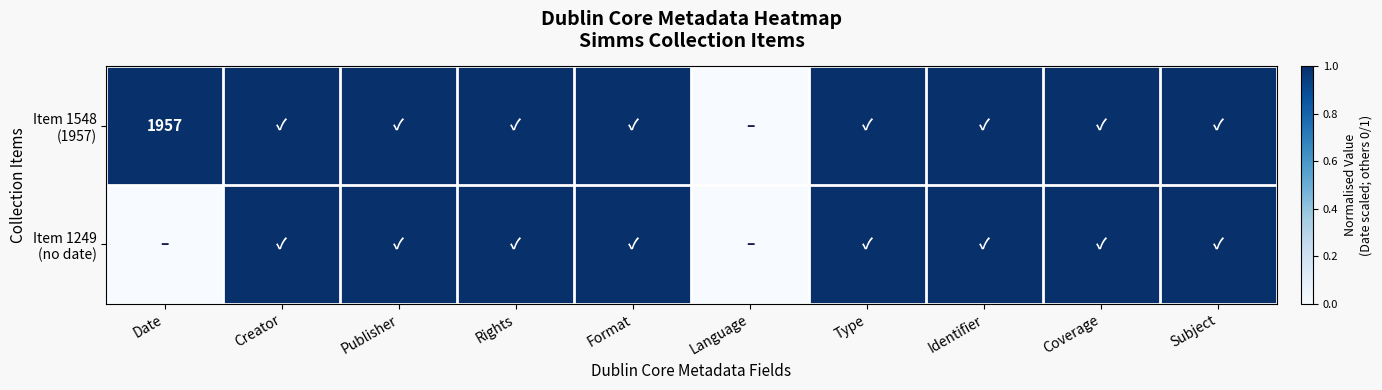

What is the sum of all Item 1548 (1957) values?

9